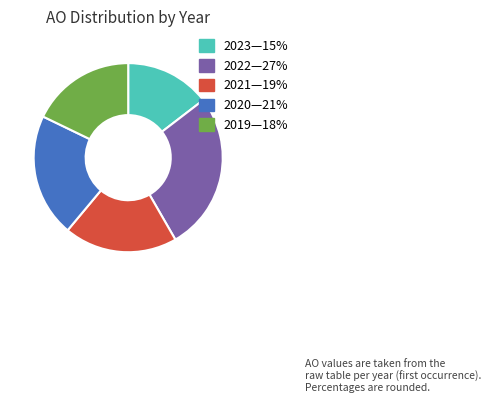

Is there a majority slice in this chart?

No